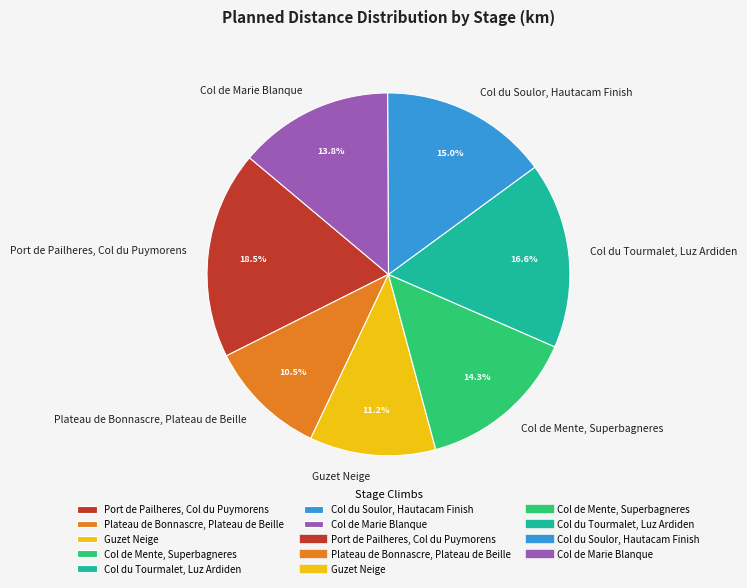

Between Port de Pailheres, Col du Puymorens and Col du Tourmalet, Luz Ardiden, which is larger?

Port de Pailheres, Col du Puymorens